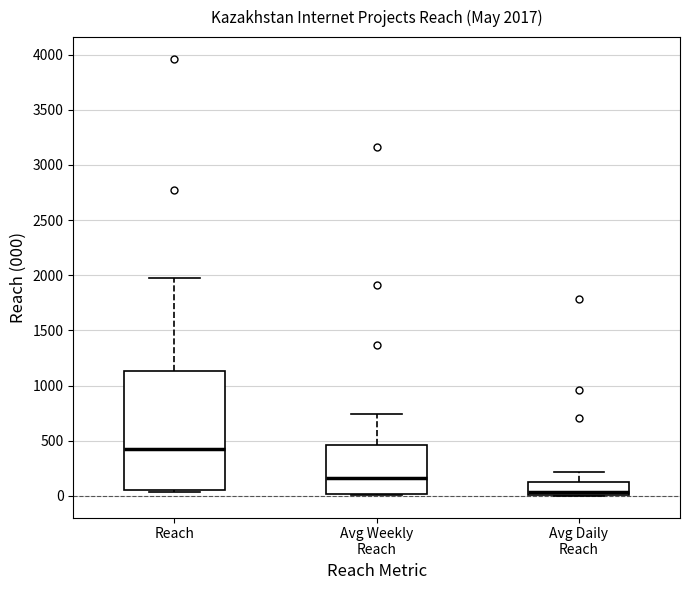

Which box's median line is the lowest?

Avg Daily Reach